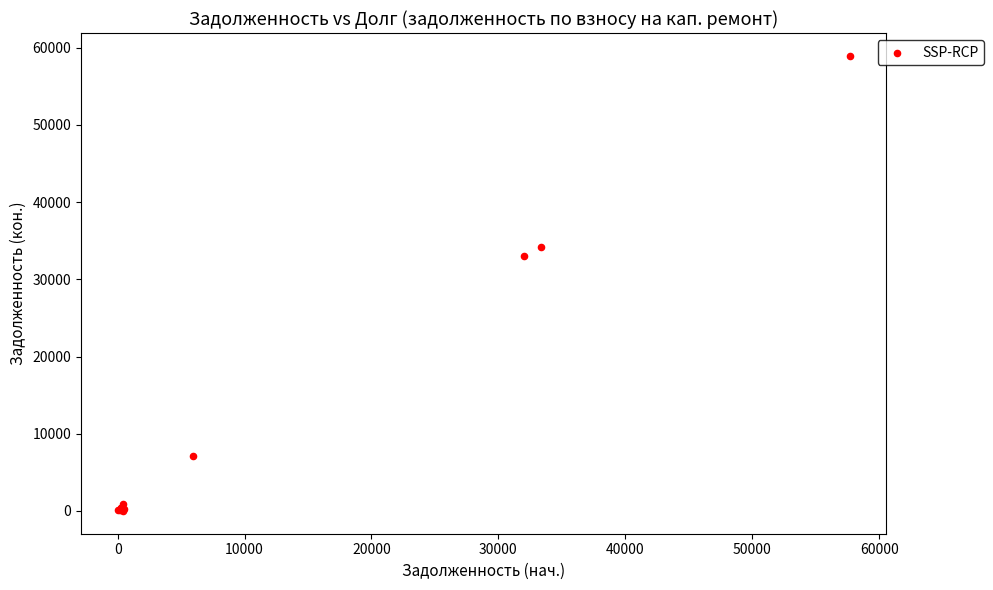

What Y value in the scatter plot is closest to 29483?

33006.6